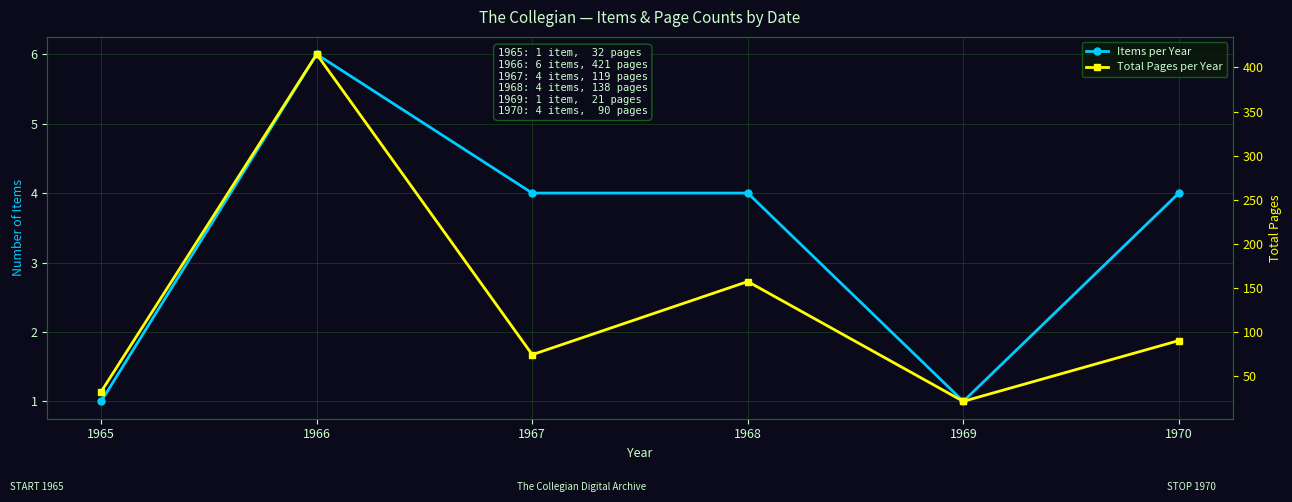

What is the difference between the highest and lowest values at 1969?

20